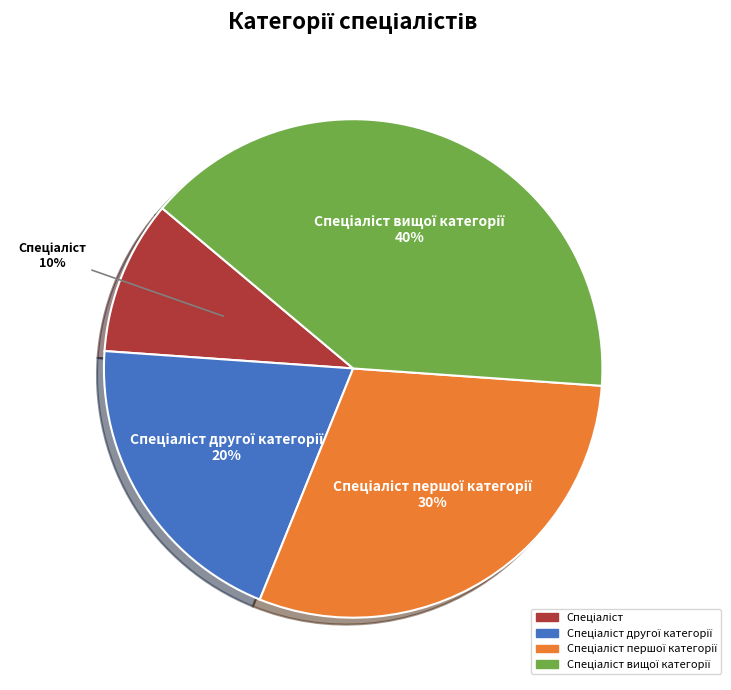

Is there any slice that represents more than half of the pie?

No